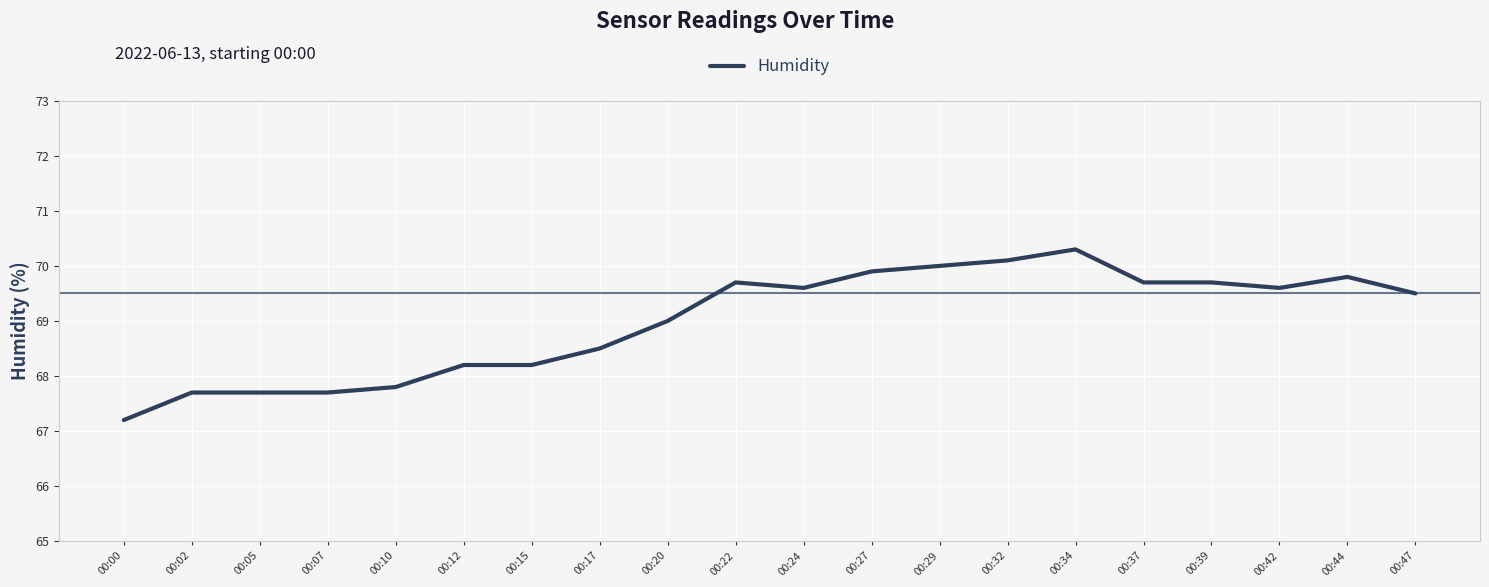

Approximately how many times larger is the value at 00:44 compared to 00:05?

1.0